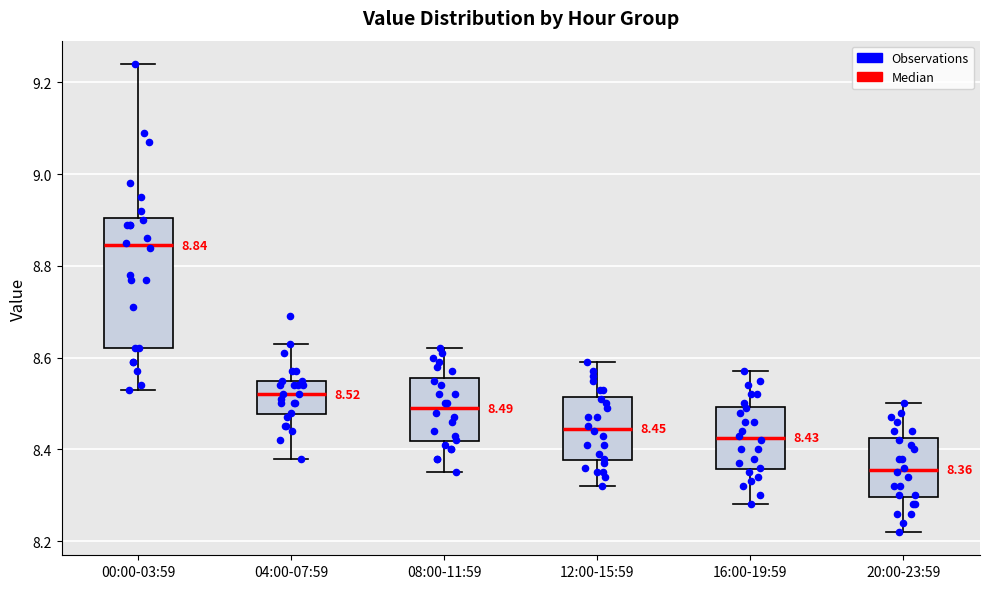

Which box is the tallest, from its lower edge to its upper edge?

00:00-03:59